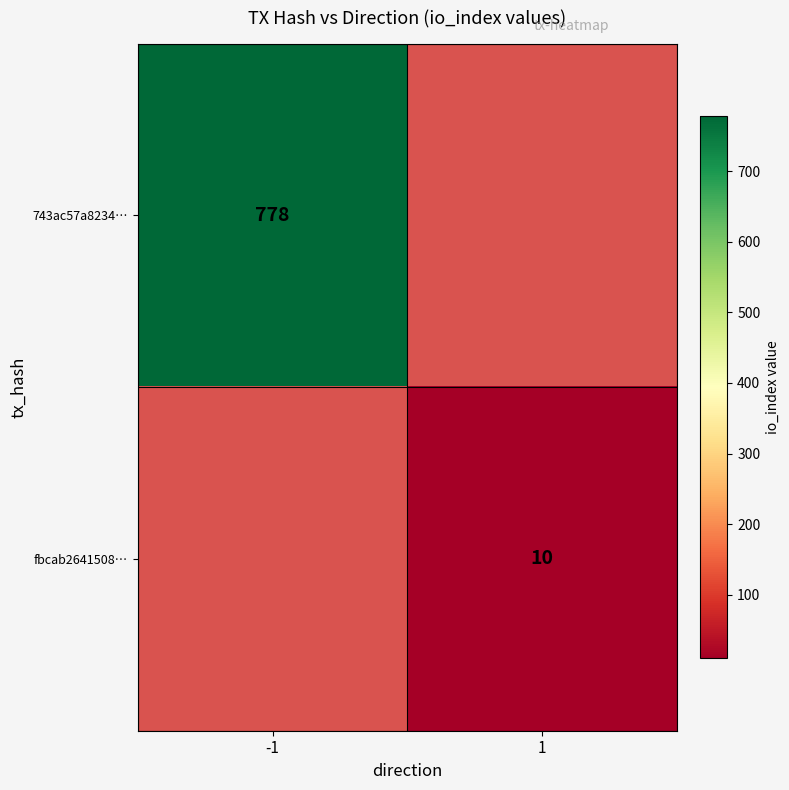

Which label corresponds to the smallest value in the chart?

1